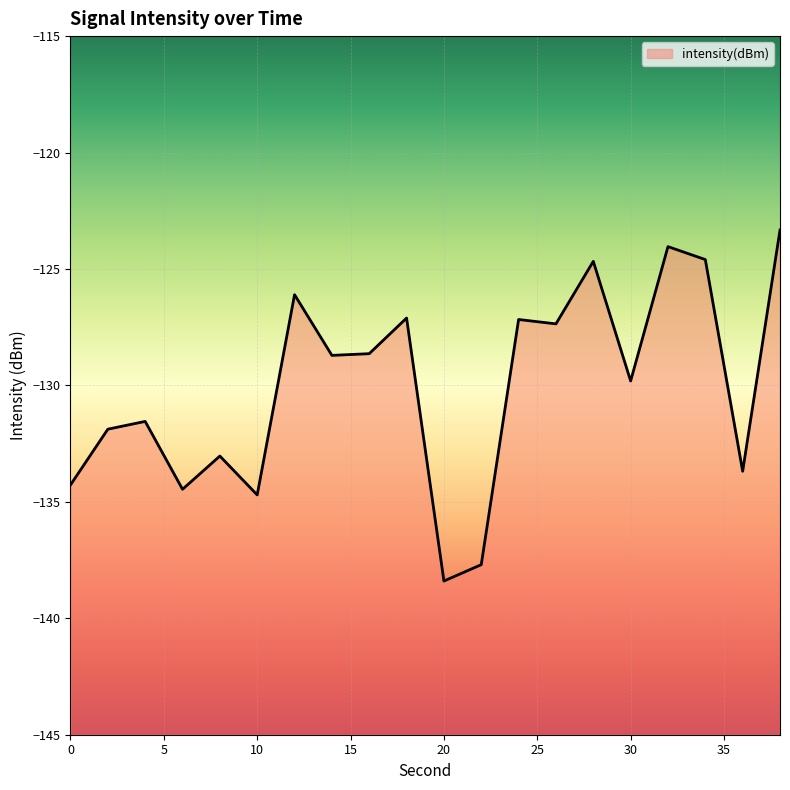

What is the difference between the maximum and minimum values?

15.1